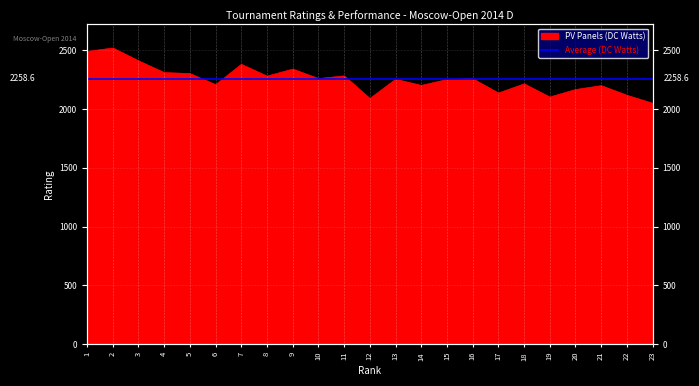

List the labels in order of value, largest first.

2, 1, 3, 7, 9, 4, 5, 11, 8, 10, 16, 13, 15, 18, 6, 14, 21, 20, 17, 22, 19, 12, 23